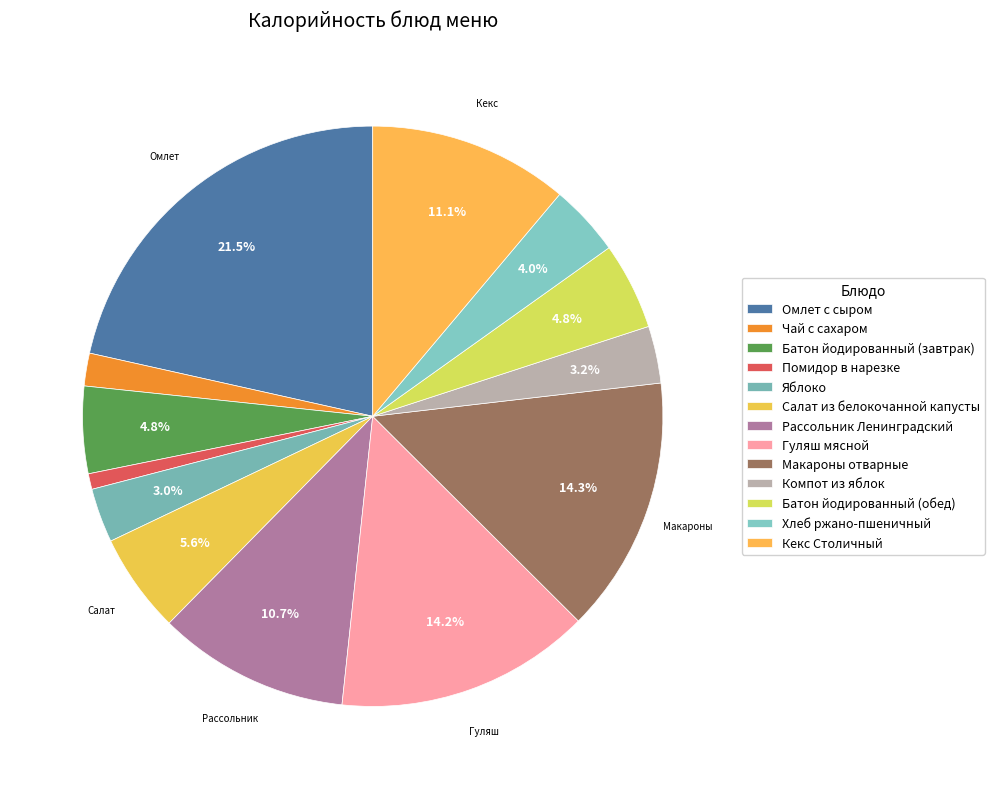

Do Кекс Столичный and Салат из белокочанной капусты together represent more than half of the pie?

No